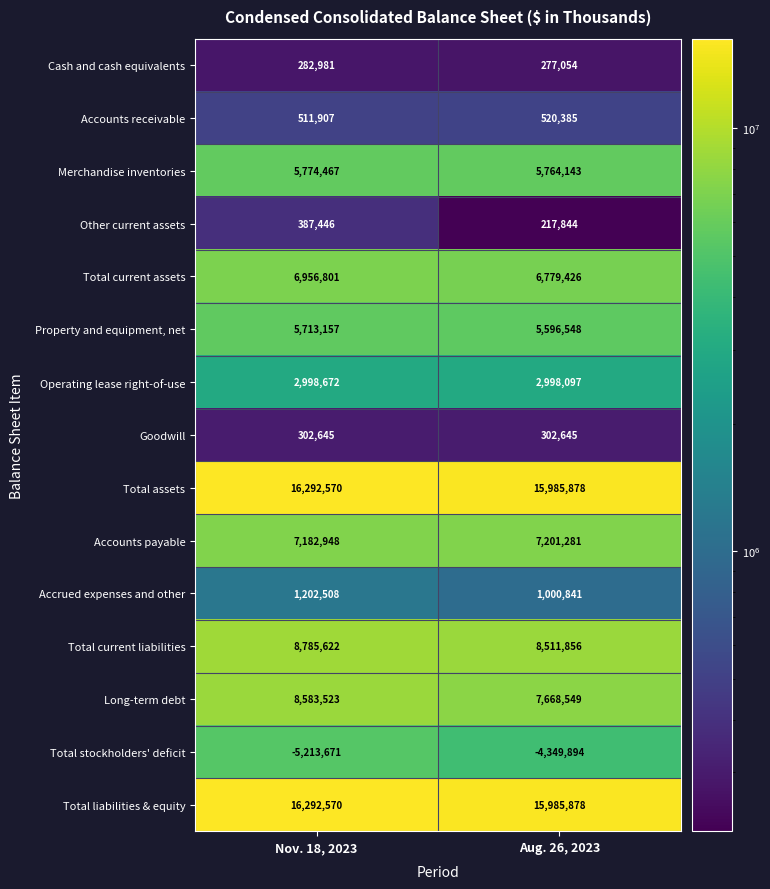

Where is Total current assets nearest to the value 6868113?

Aug. 26, 2023